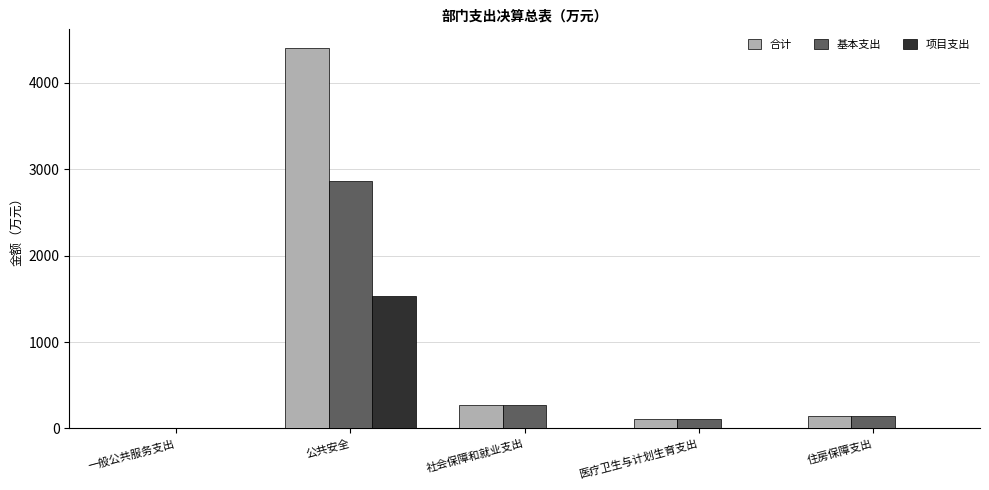

What is the sum of all 基本支出 values?

3392.4